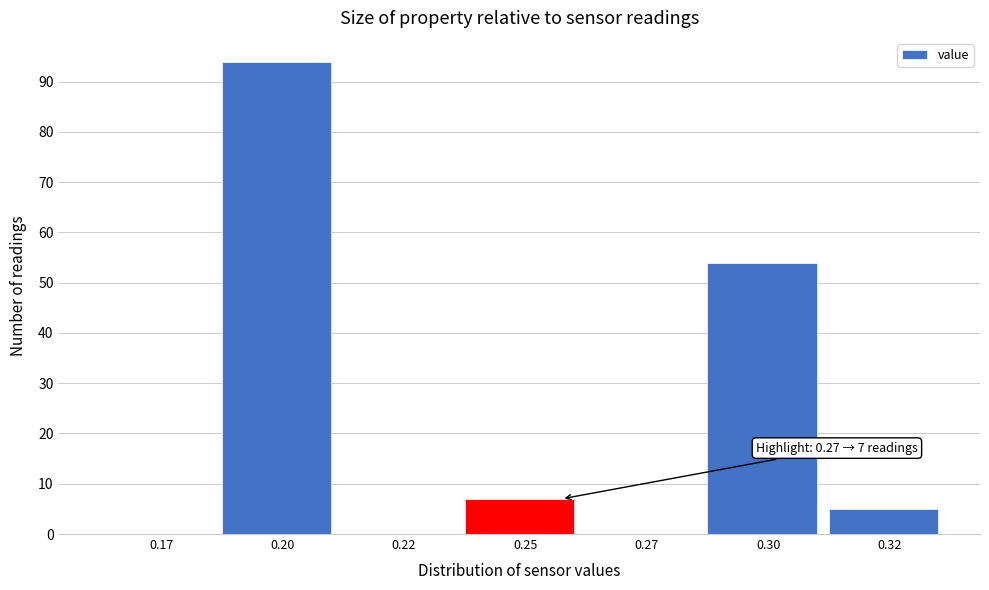

Reading left to right, list all the values displayed in this chart.

0.17=0	0.20=94	0.22=0	0.25=7	0.27=0	0.30=54	0.32=5